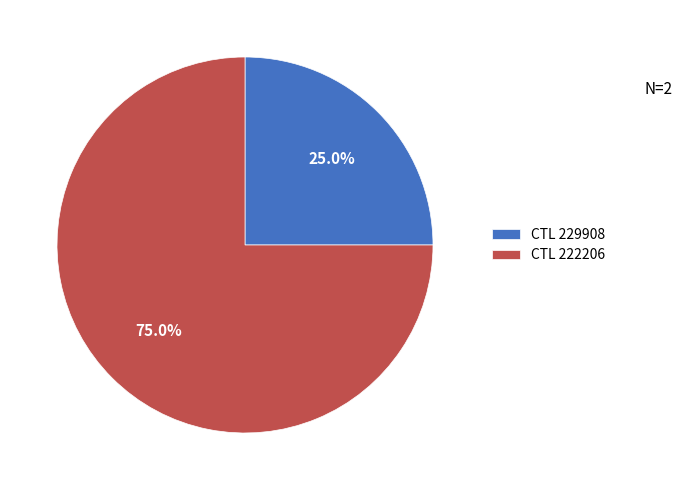

Count the number of slices in the pie.

2